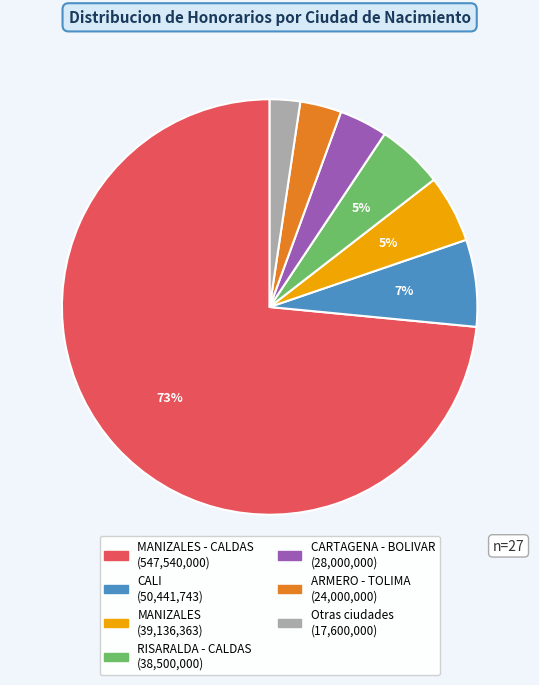

Does any single category account for the majority?

Yes